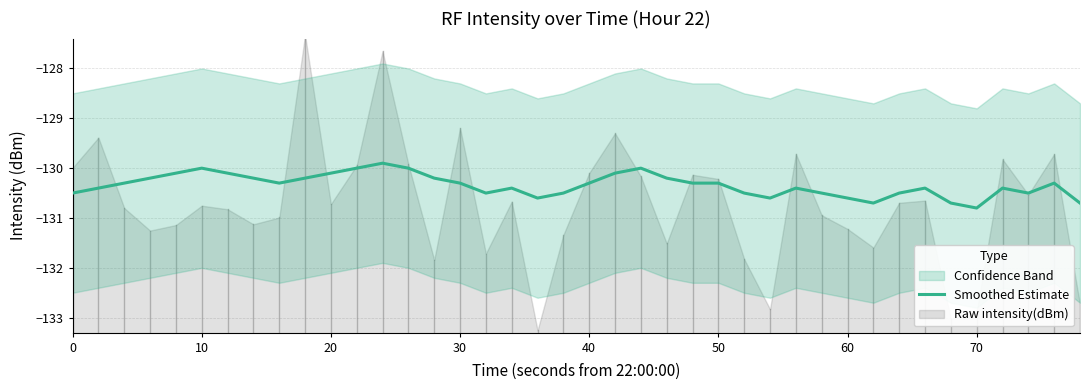

How many categories are shown in the chart?

40